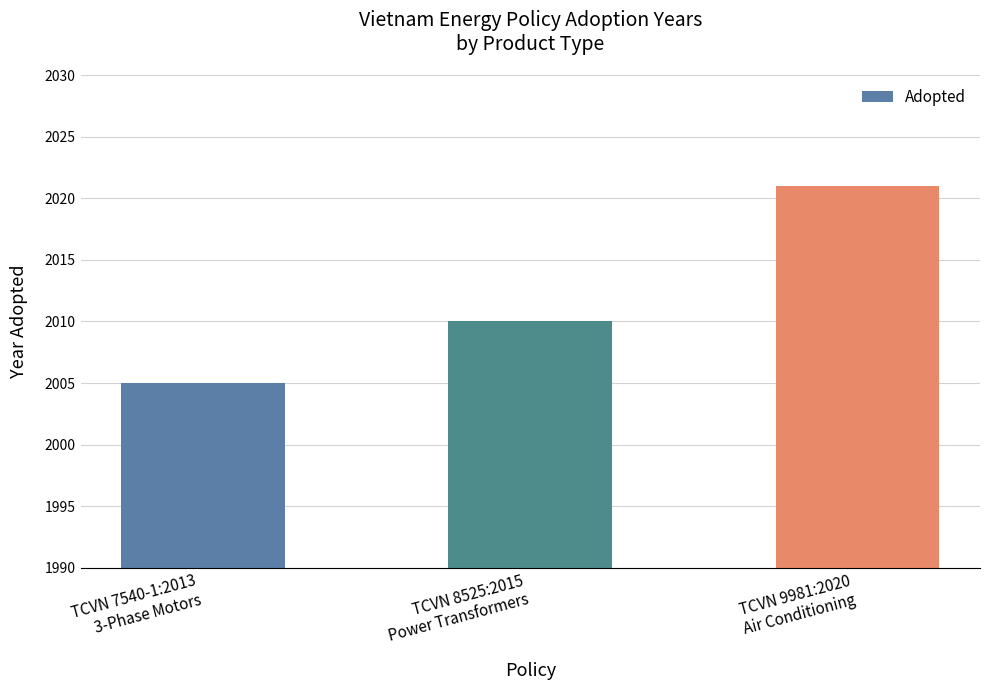

Rank the categories by value from highest to lowest.

TCVN 9981:2020
Air Conditioning, TCVN 8525:2015
Power Transformers, TCVN 7540-1:2013
3-Phase Motors